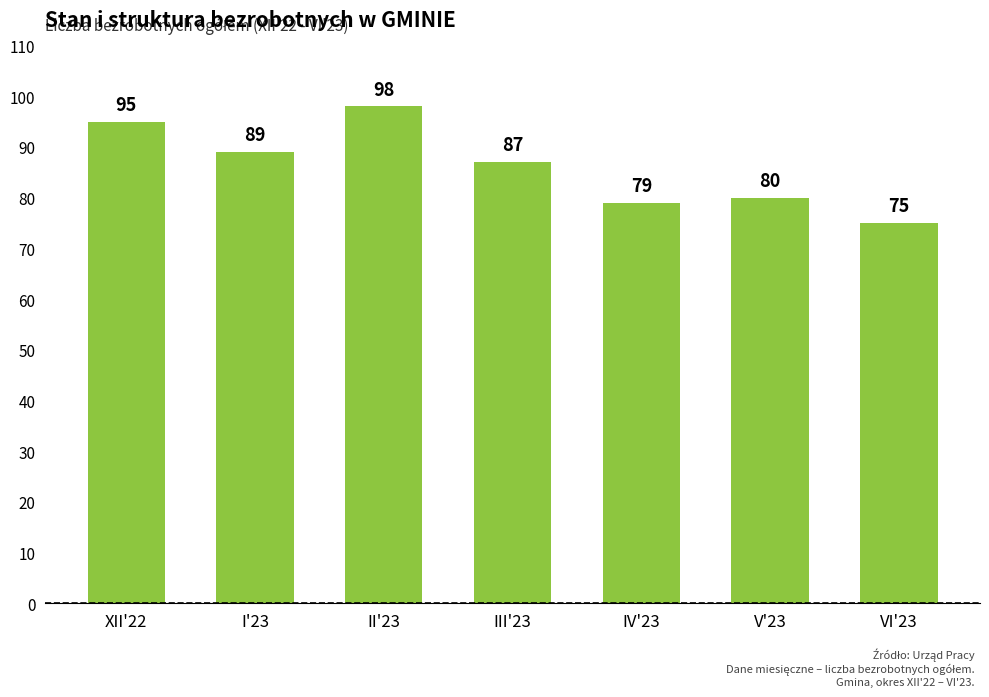

Reading left to right, what are all the values shown in this chart?

XII'22=95	I'23=89	II'23=98	III'23=87	IV'23=79	V'23=80	VI'23=75